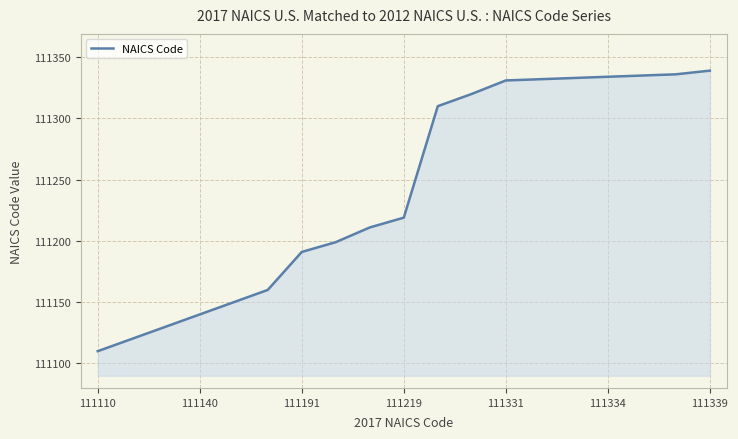

What is the smallest value displayed?

111110